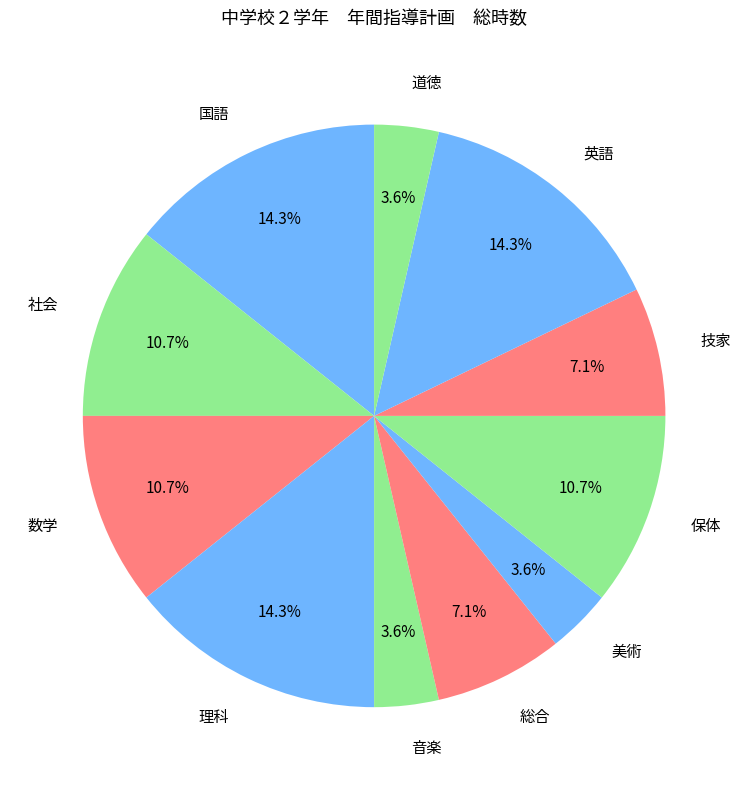

True or false: 数学 accounts for 11% of the total.

True